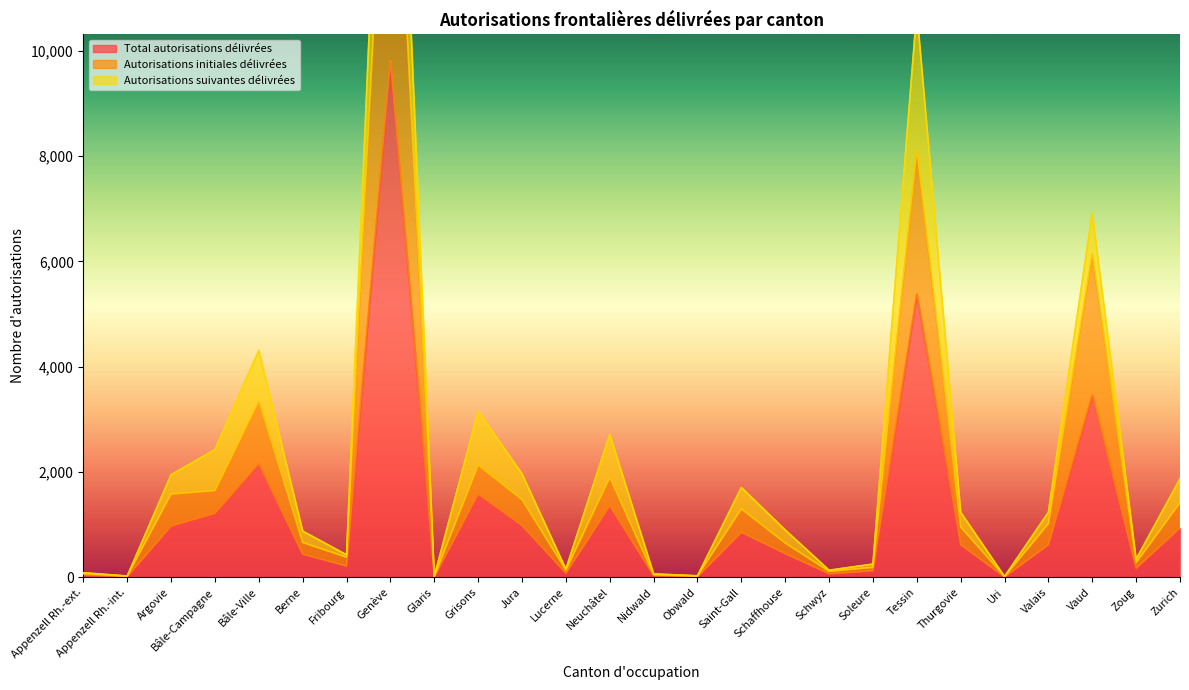

What is the value of the Autorisations initiales délivrées point at the 23rd from the left?

1018